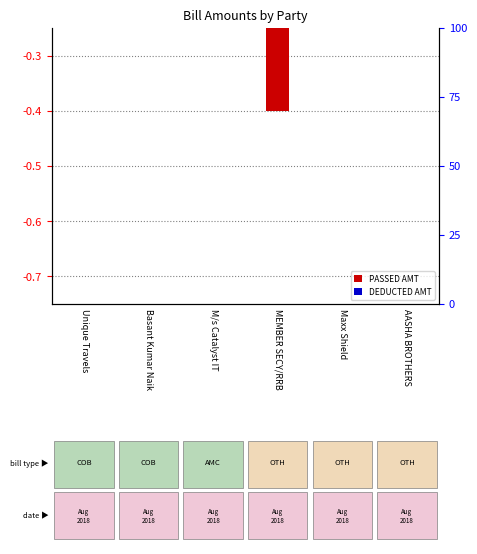

Reading left to right, what are all the values shown in this chart?

PASSED AMT: Unique Travels=-0.1	Basant Kumar Naik=-0.0	M/s Catalyst IT=-0.0	MEMBER SECY/RRB=-0.4	Maxx Shield=-0.1	AASHA BROTHERS=-0.0
DEDUCTED AMT: Unique Travels=-0.0	Basant Kumar Naik=-0.0	M/s Catalyst IT=-0.0	MEMBER SECY/RRB=0.0	Maxx Shield=-0.0	AASHA BROTHERS=-0.0